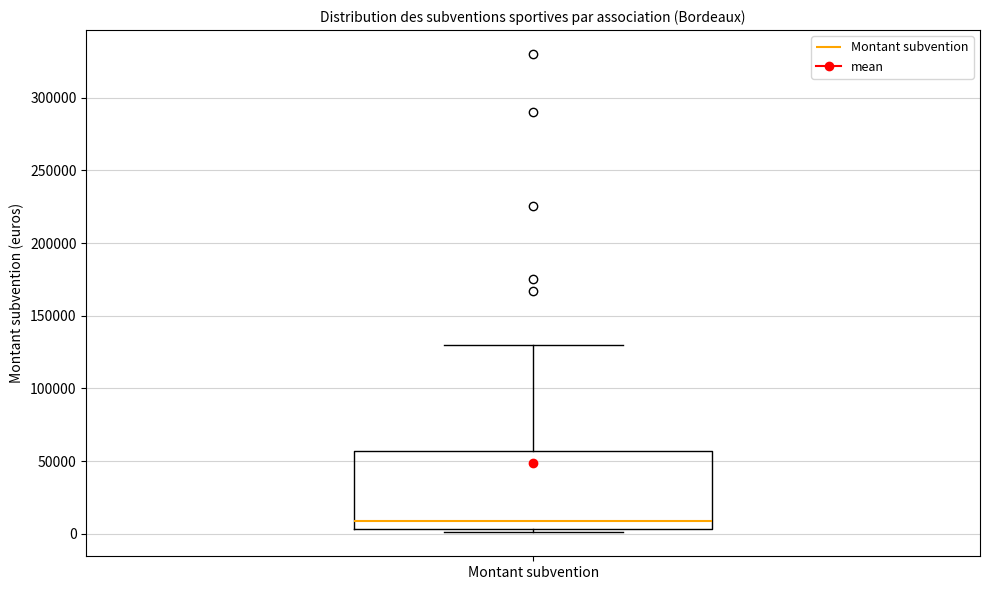

Read this box plot against the y-axis: the position of the median line, the range covered by the box, and the ends of both whiskers. The values are not printed on the chart, so give them approximately, as read against the axis.

median 10000, box 5000 to 55000, whiskers 0 to 130000